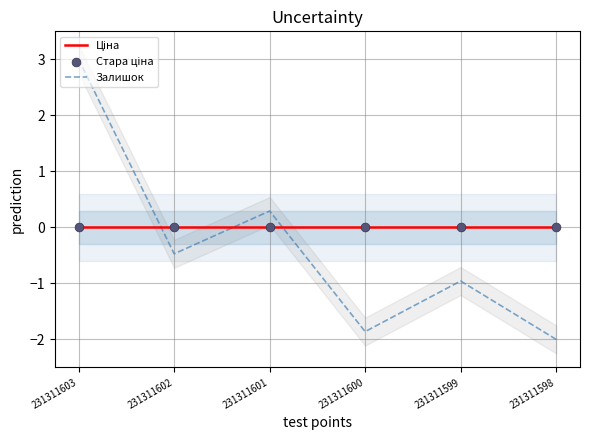

What are all the series names shown in the legend?

Ціна, Залишок, Стара ціна